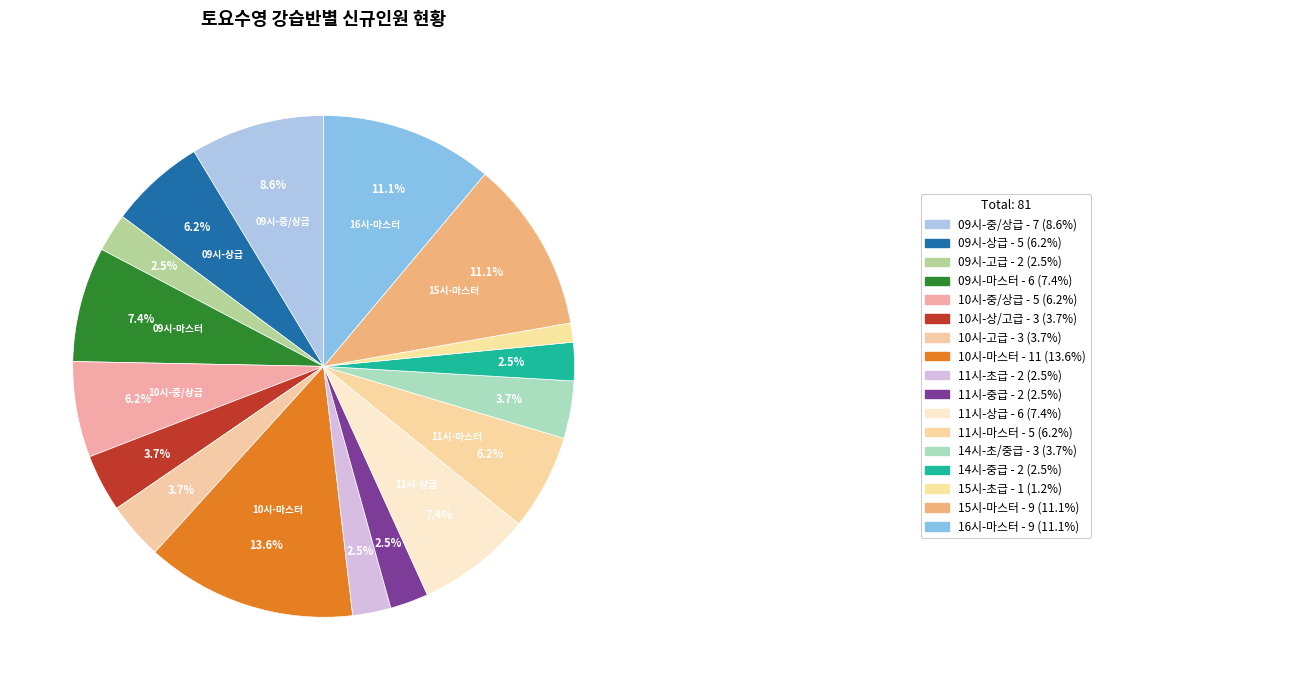

What is the largest slice in the pie chart?

10시-마스터